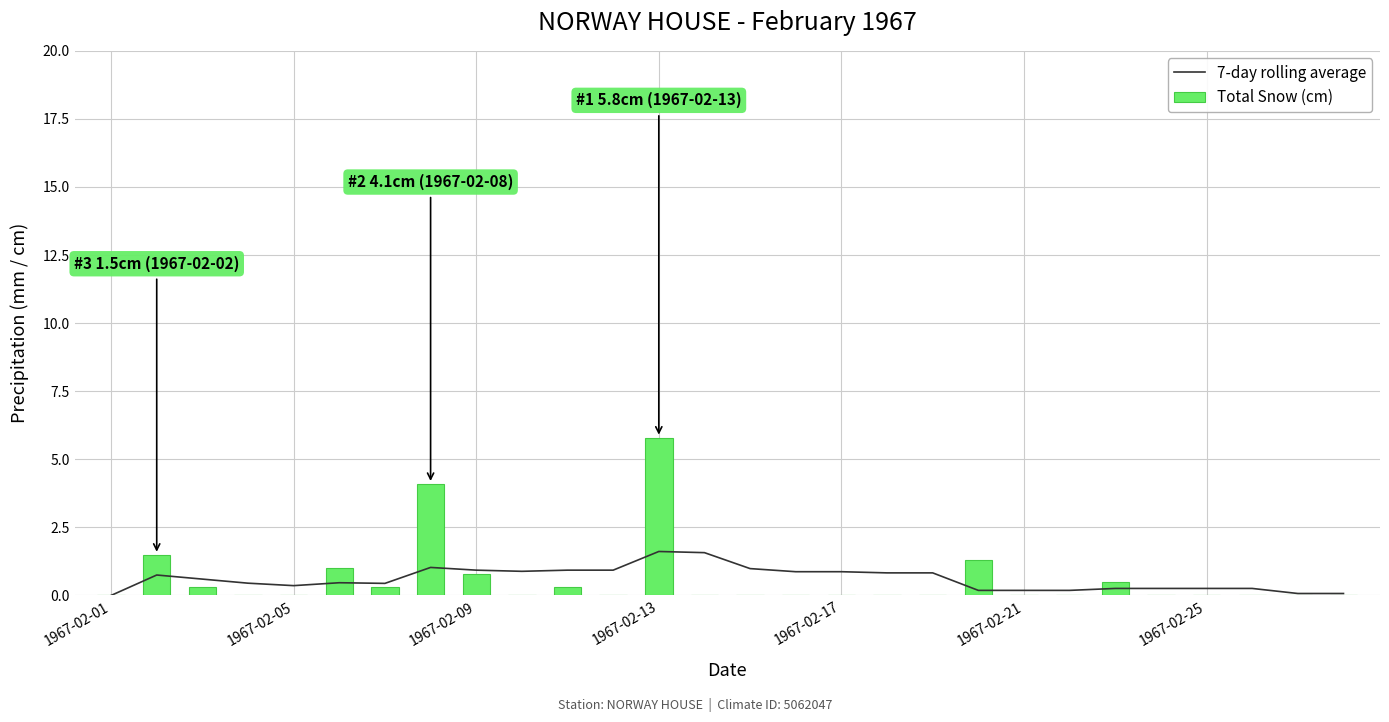

What is the difference between the maximum and second lowest values in the 7-day rolling average series?

1.5